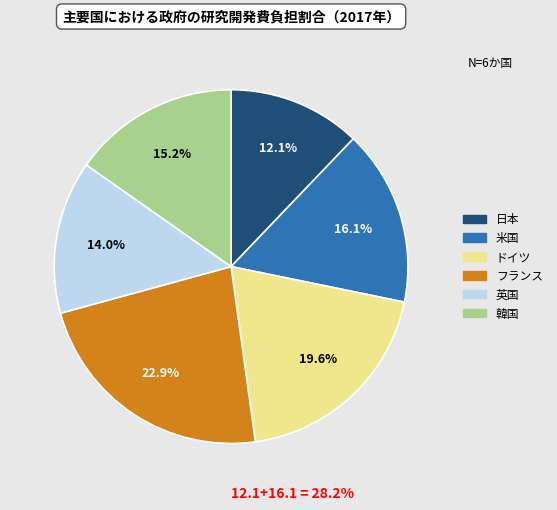

Which category has the smallest portion of the pie?

日本